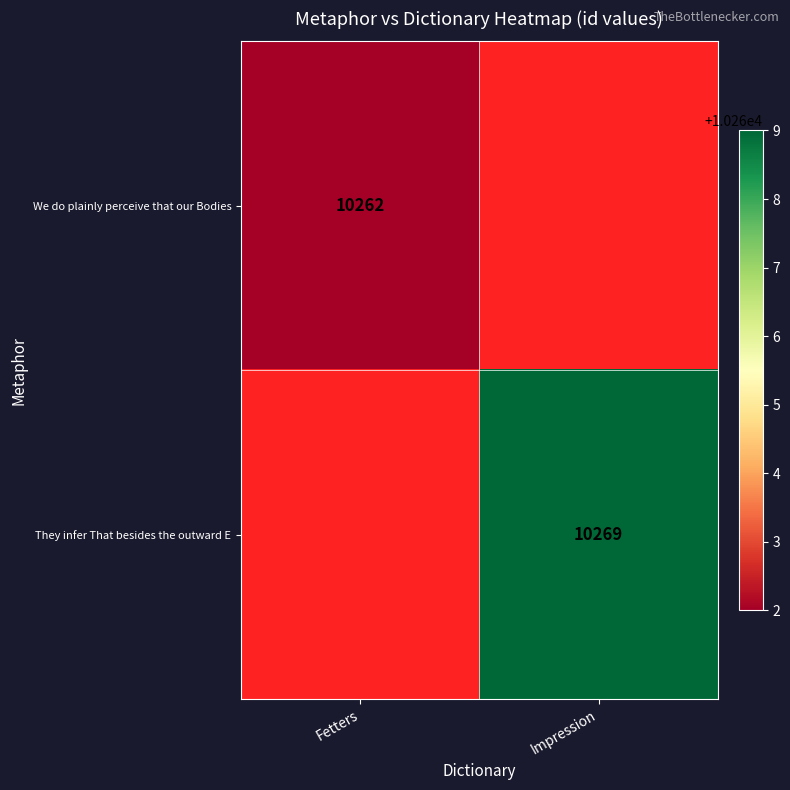

The value of They infer That besides the outward E at Impression is 16795. True or false?

False